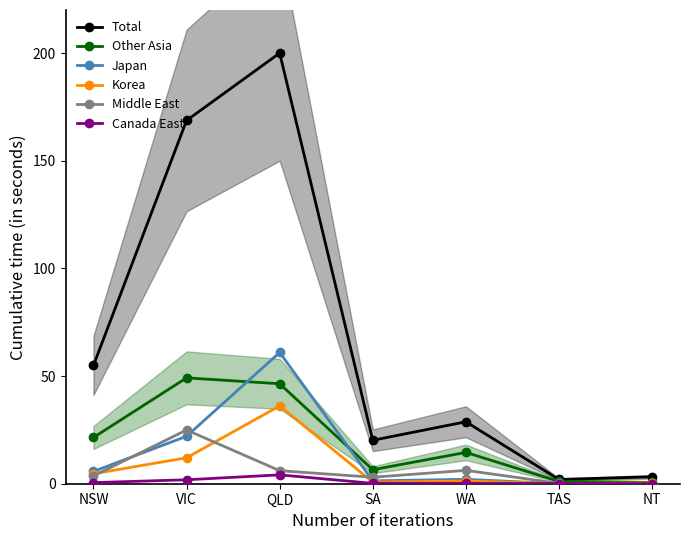

What is the value of the Other Asia point at the 1st from the left?

21.5